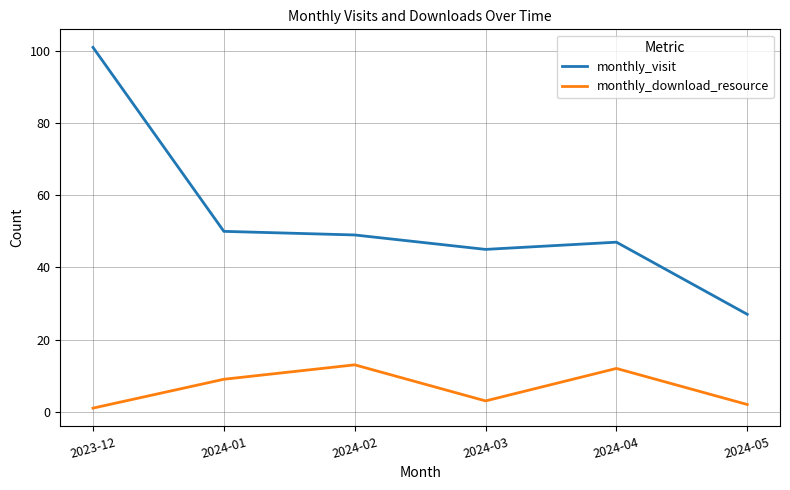

True or false: monthly_download_resource and monthly_visit intersect in this chart.

False